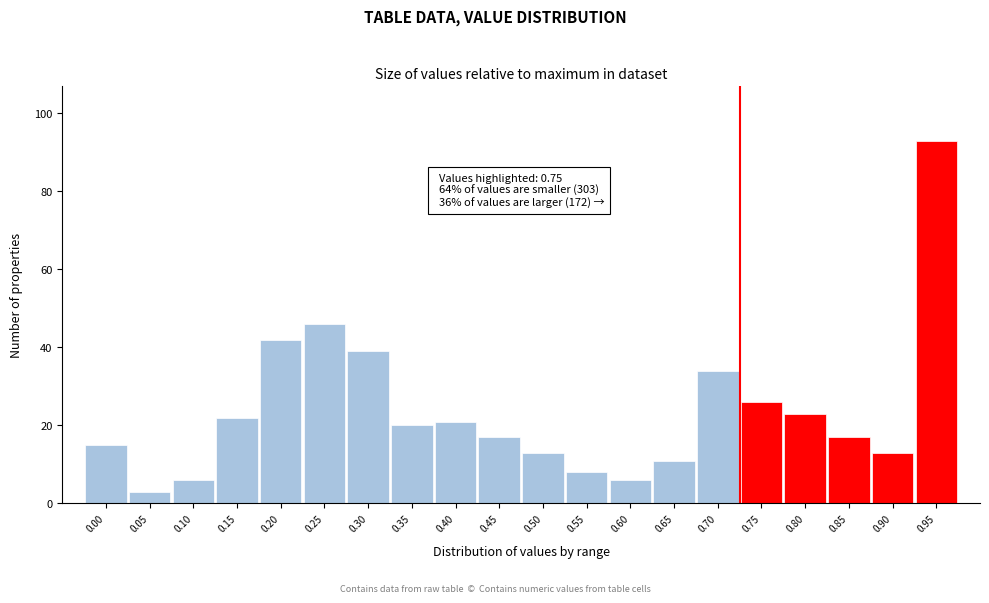

Reading right to left, what are all the values shown in this chart?

0.95=93	0.90=13	0.85=17	0.80=23	0.75=26	0.70=34	0.65=11	0.60=6	0.55=8	0.50=13	0.45=17	0.40=21	0.35=20	0.30=39	0.25=46	0.20=42	0.15=22	0.10=6	0.05=3	0.00=15